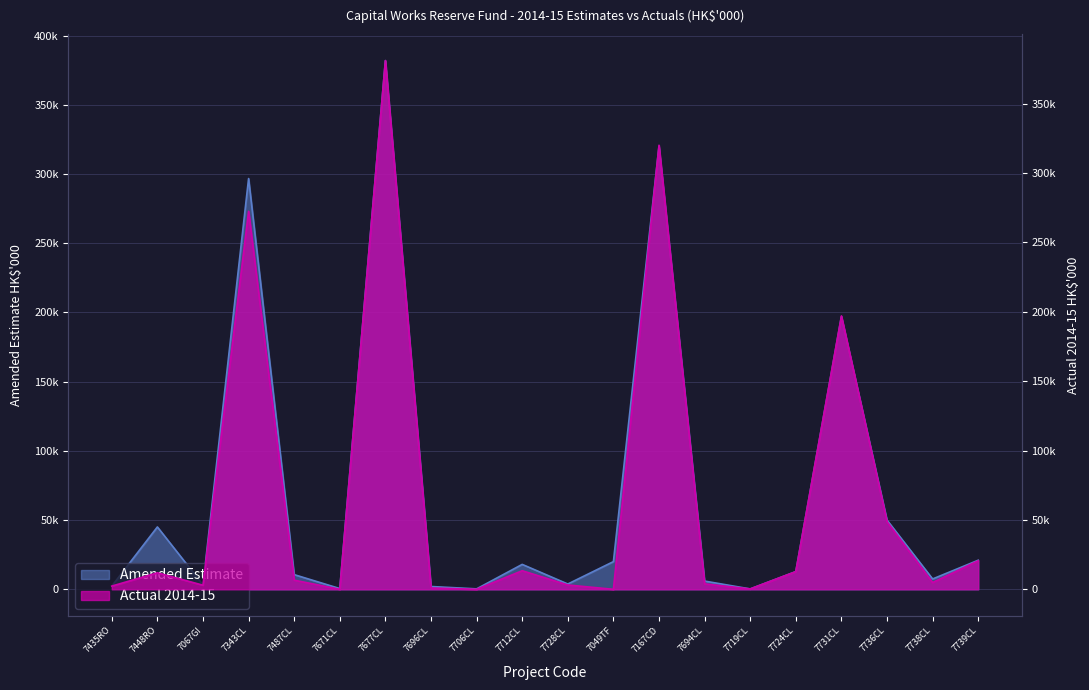

Does the chart have visible grid lines?

Yes